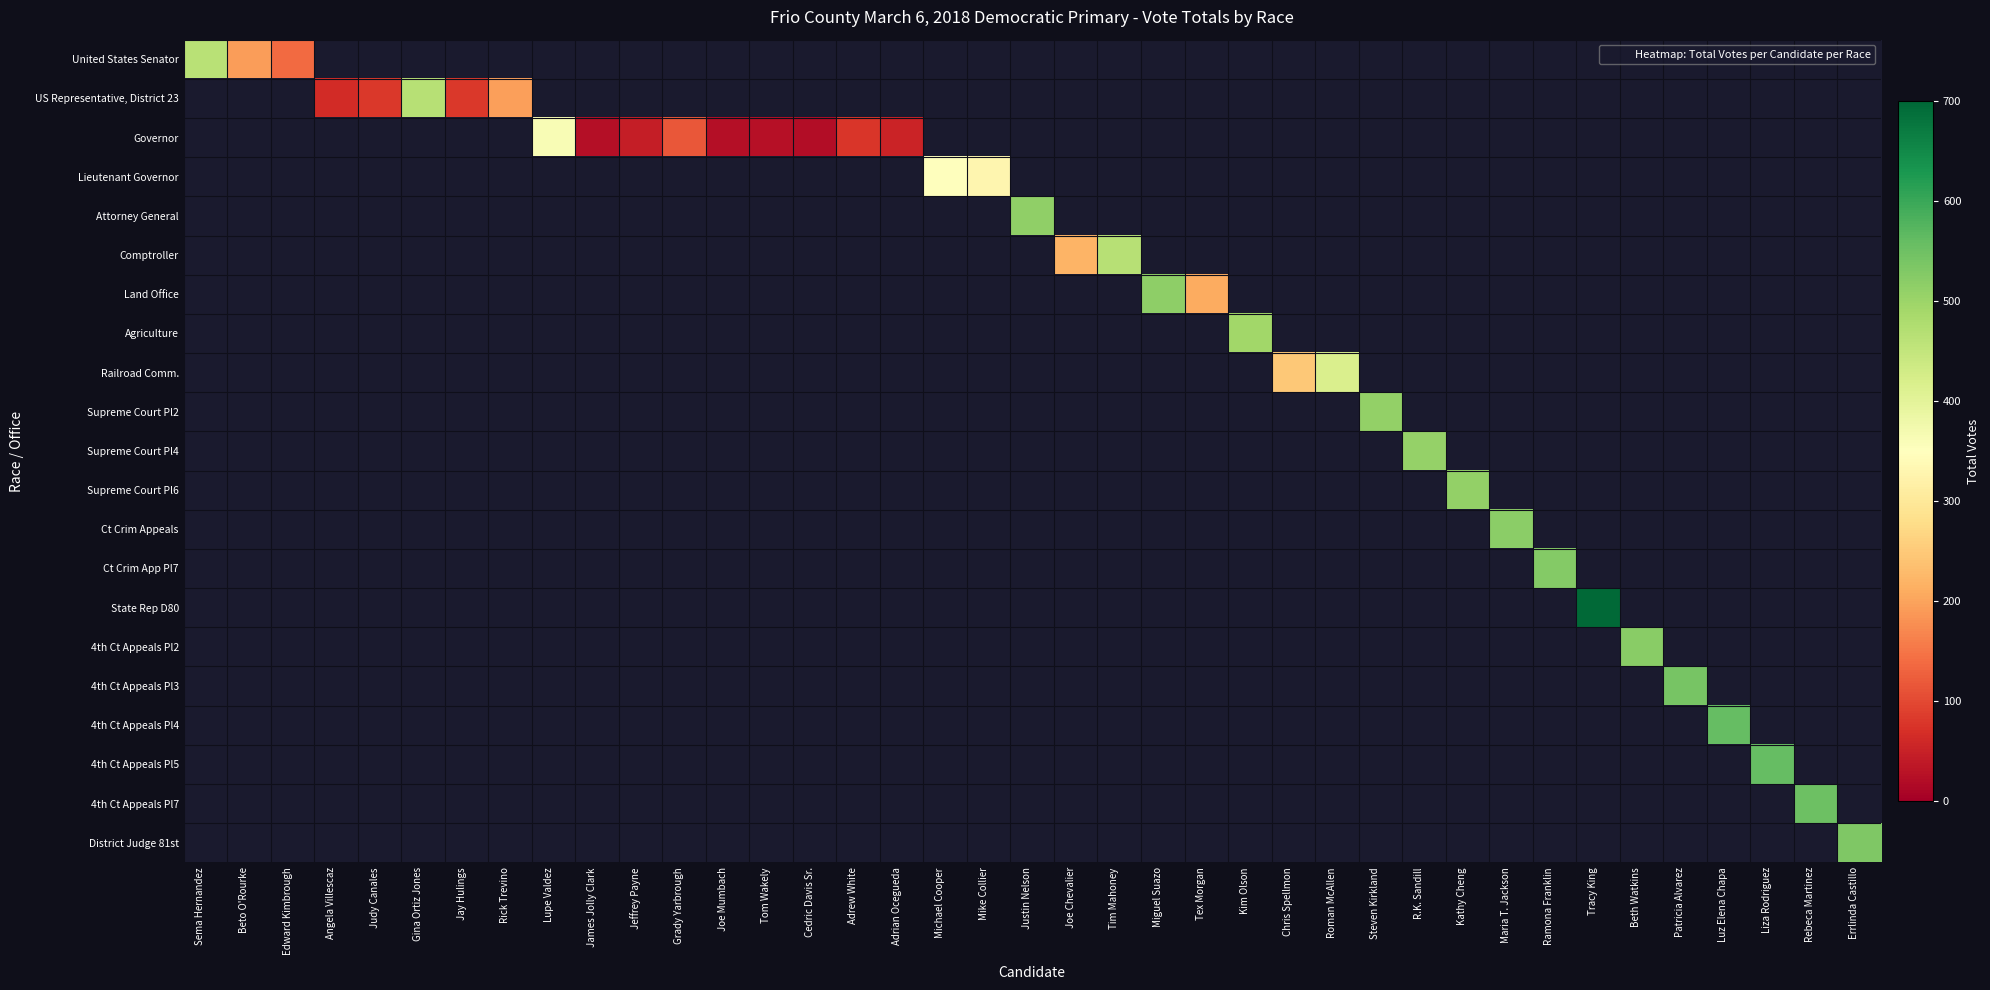

How many series are shown in this chart?

21